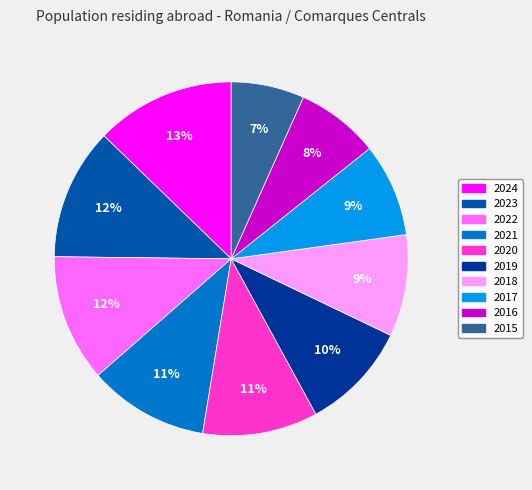

To the nearest percent, what is the average slice percentage?

10%